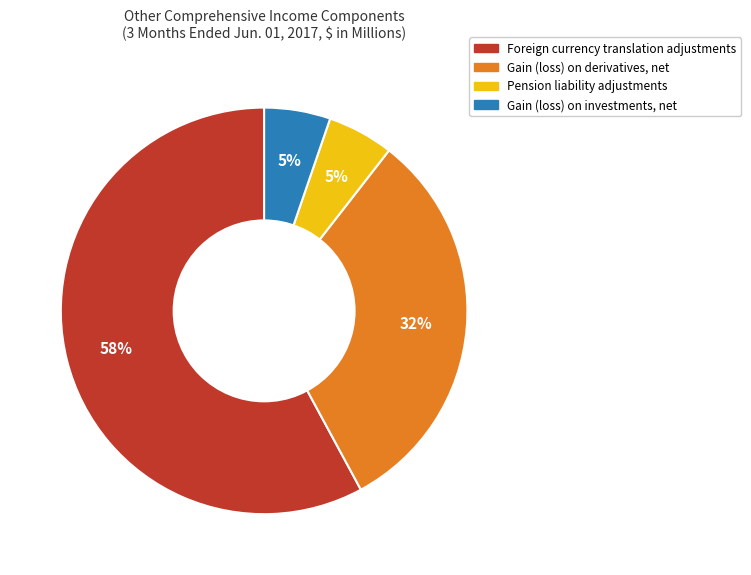

The Gain (loss) on derivatives, net slice represents 45% of the pie. True or false?

False